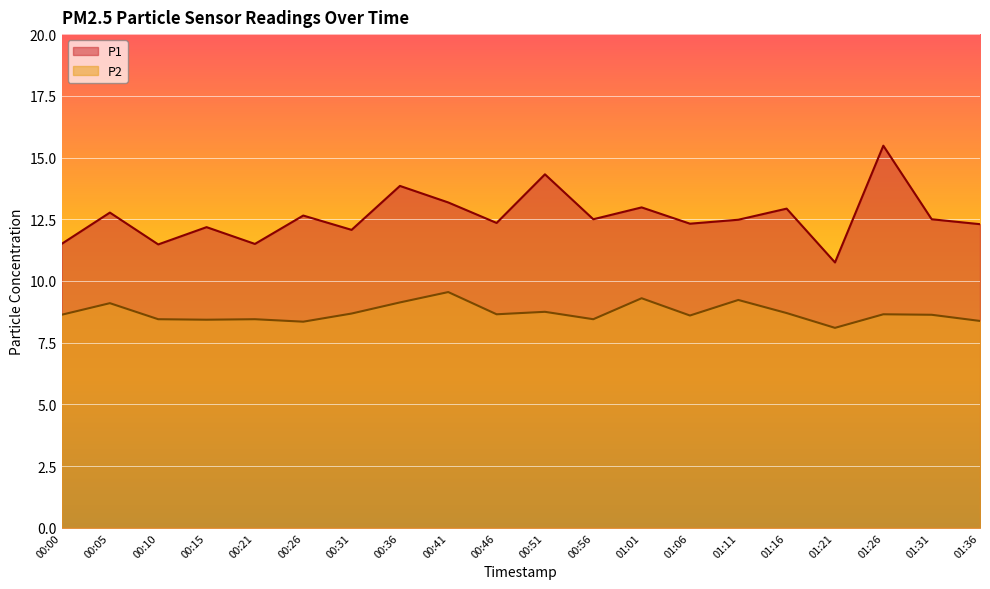

What are all the series names shown in the legend?

P1, P2